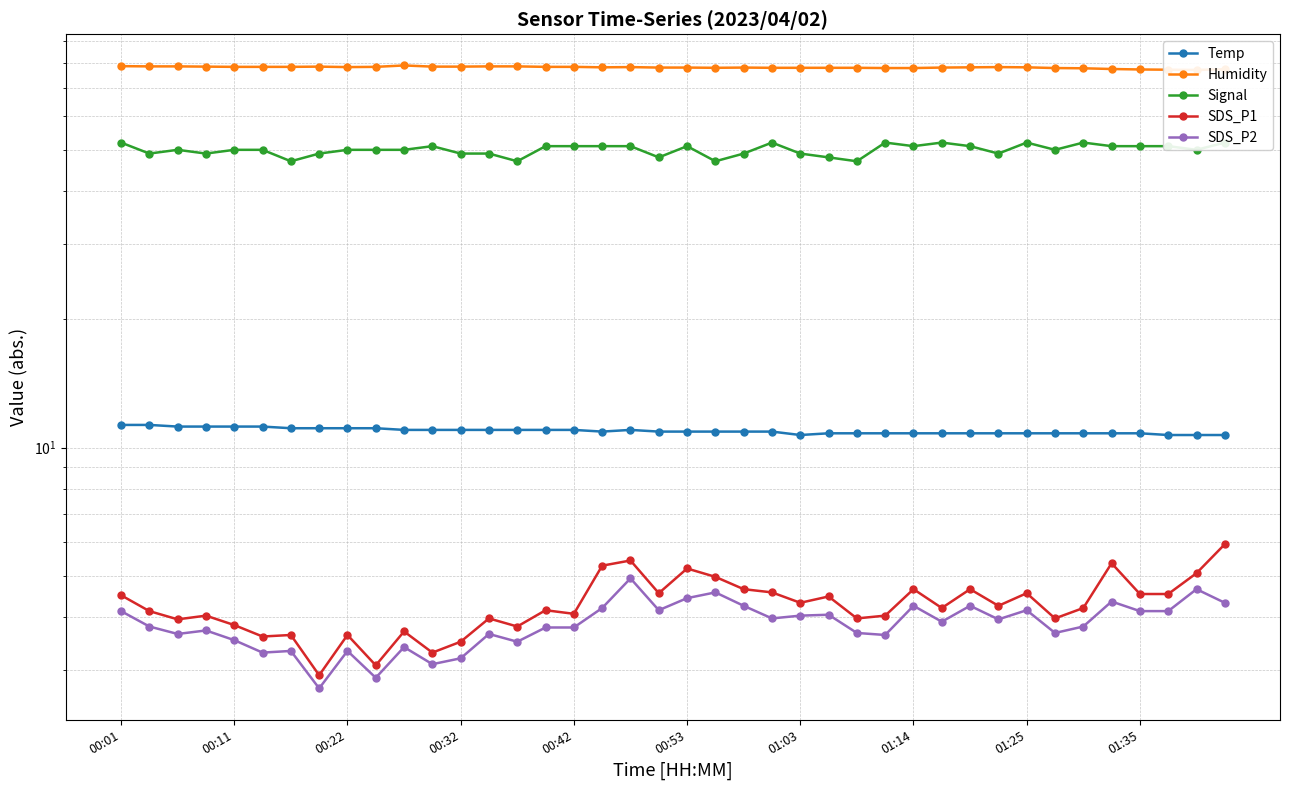

What is the difference between the highest and lowest values at 01:14?

73.5